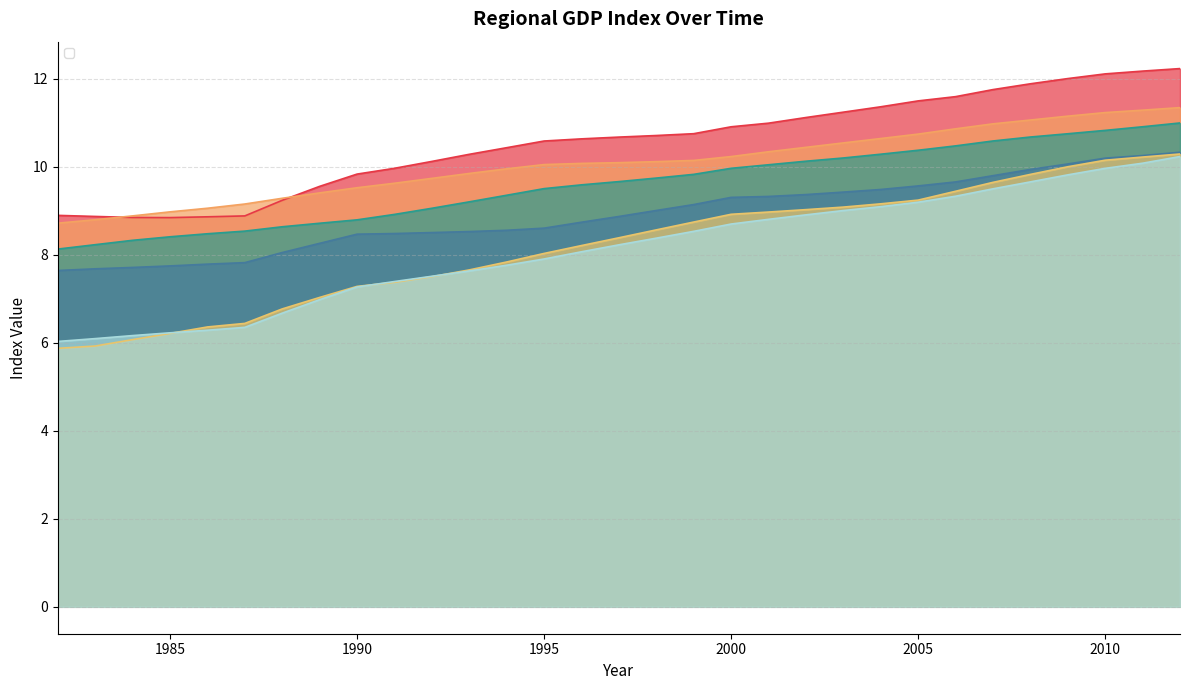

Which series has the widest spread of values?

_32_Jiangsu